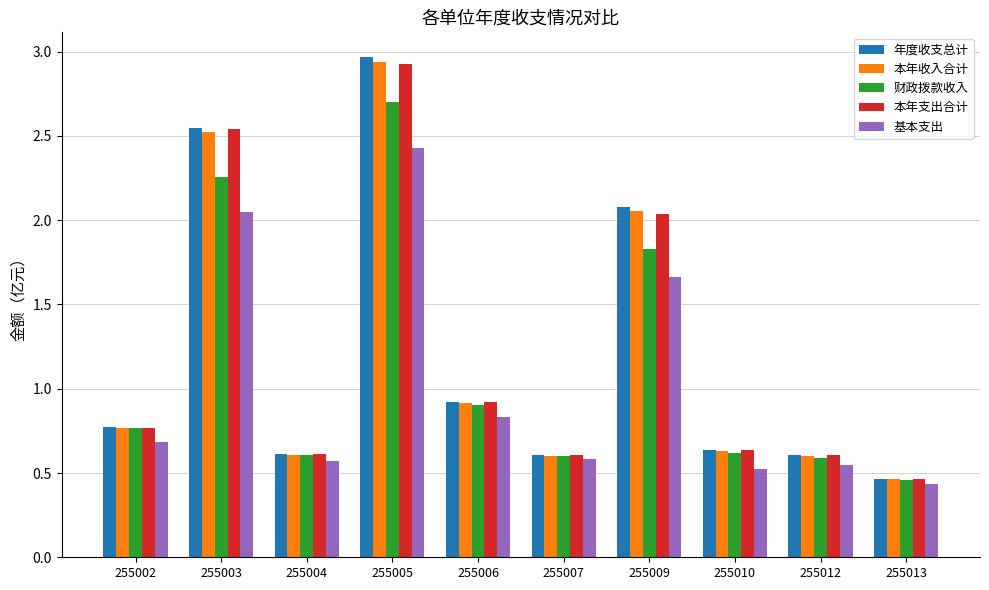

Which label corresponds to the smallest value in the chart?

255013